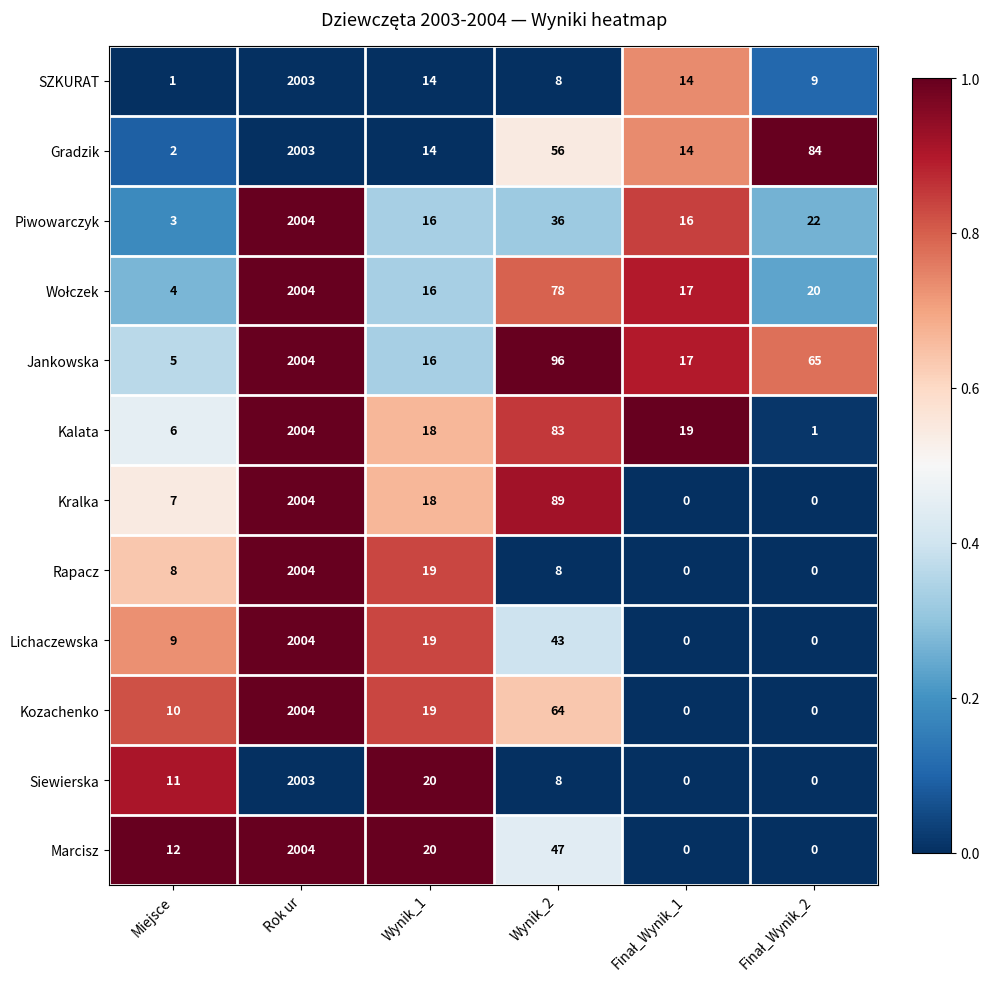

At how many categories does at least one series exceed 0?

6